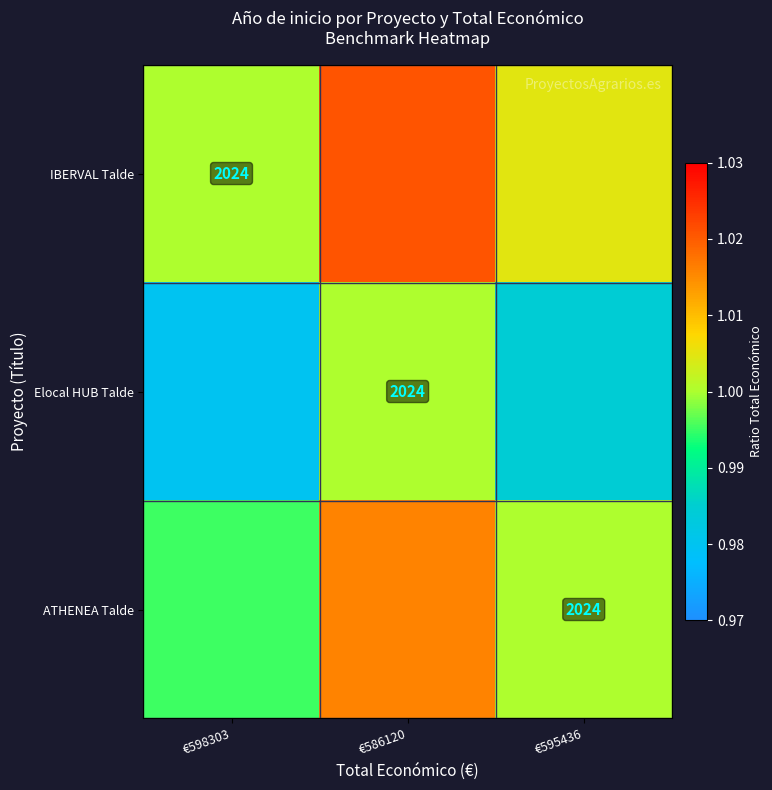

What is the sum of all Elocal HUB Talde values?

3.0